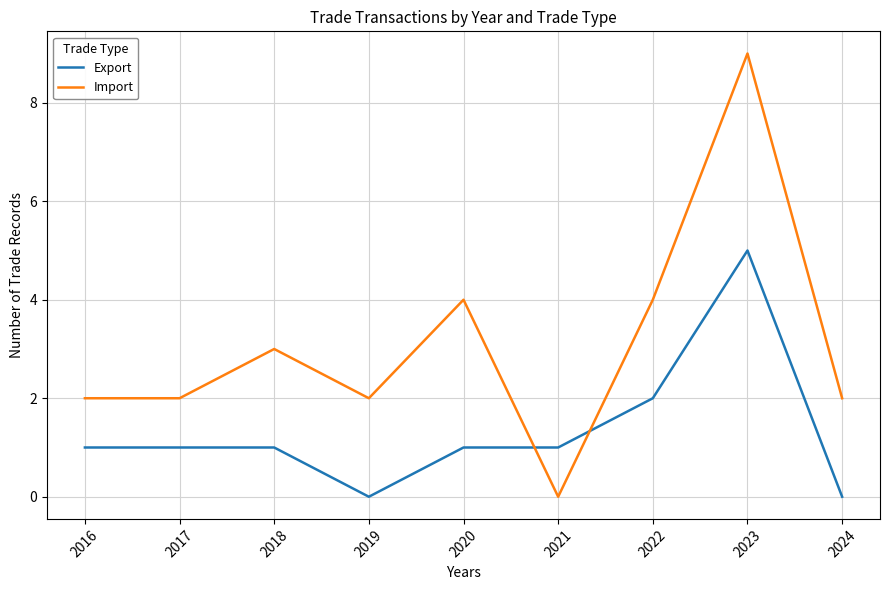

Where do Export and Import first cross each other?

2020 and 2021